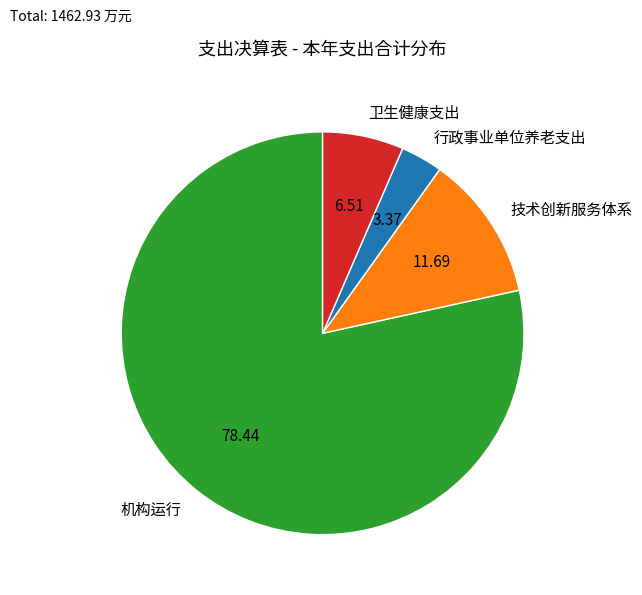

Between 行政事业单位养老支出 and 技术创新服务体系, which is larger?

技术创新服务体系